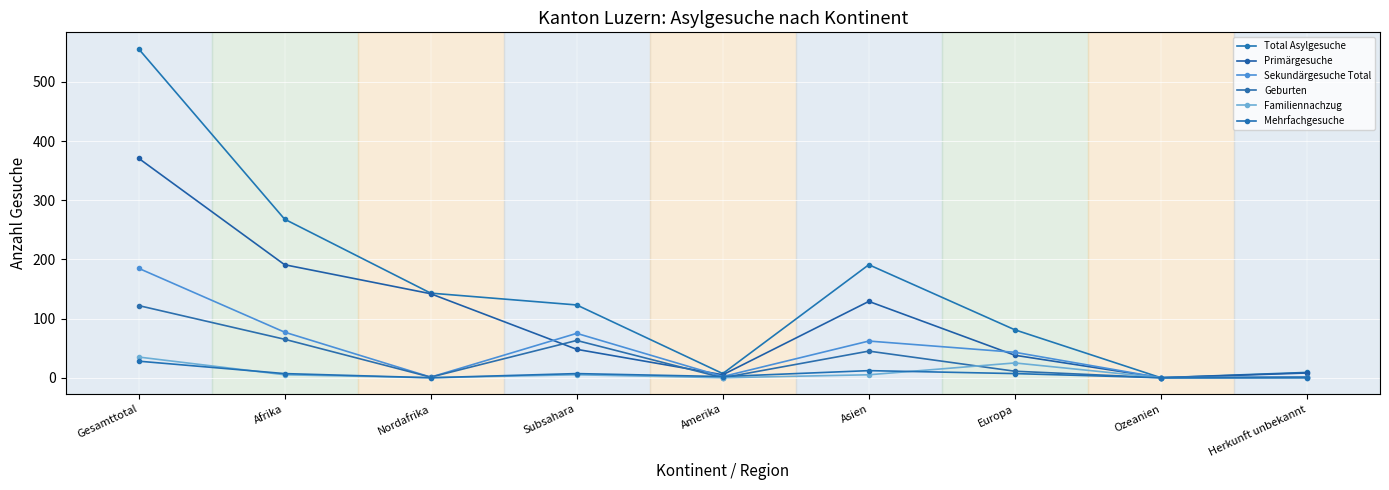

What is the greatest value displayed?

556